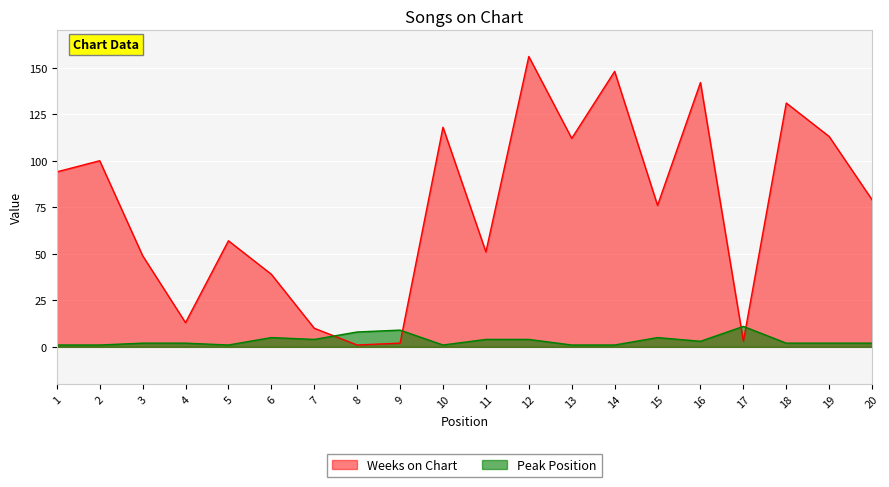

What is the highest value of the Peak Position series?

11